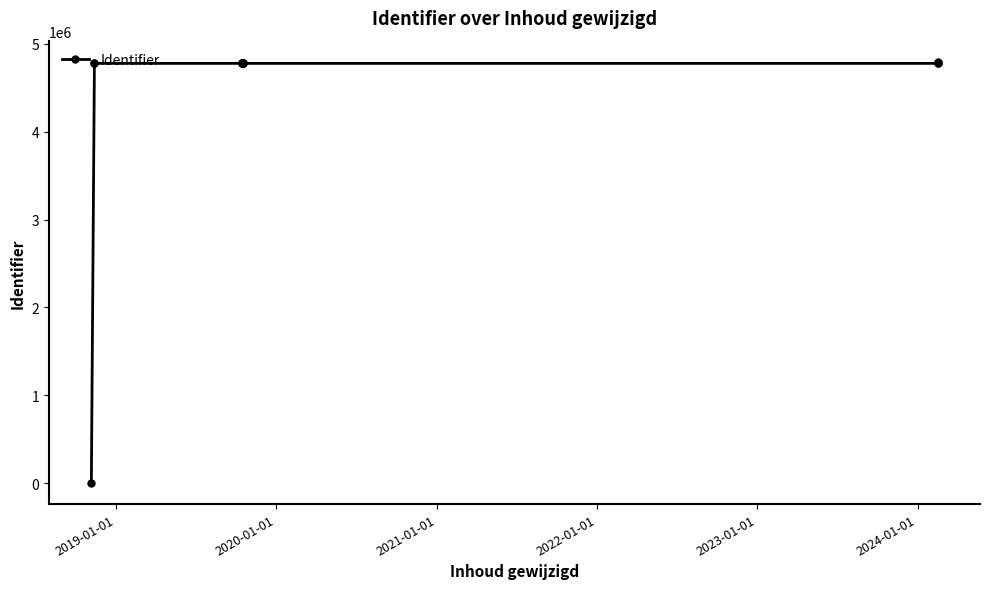

The value at 2020-01-01 is 4778824. True or false?

True